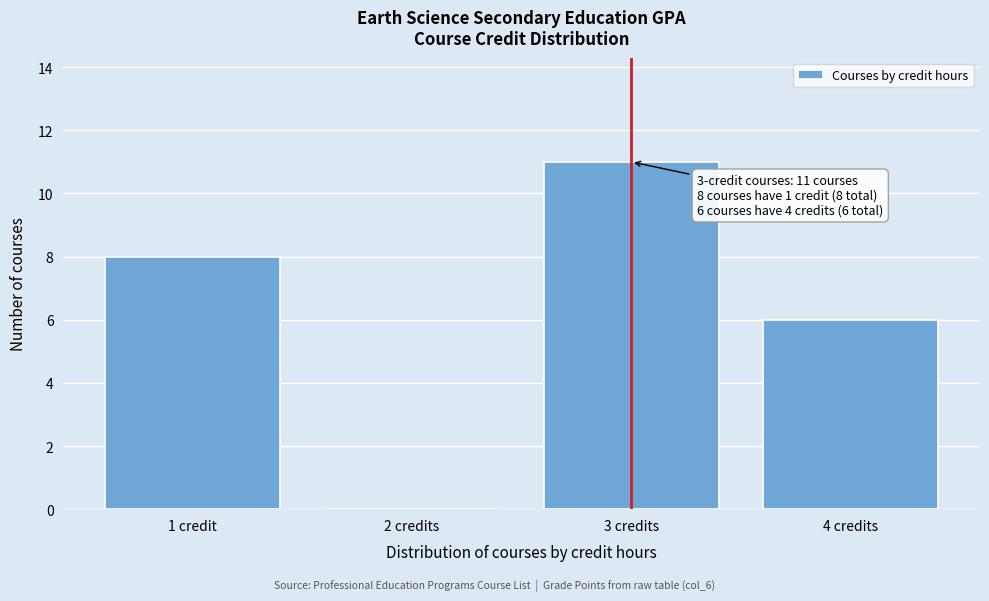

Reading right to left, what are all the values shown in this chart?

4 credits=6	3 credits=11	2 credits=0	1 credit=8